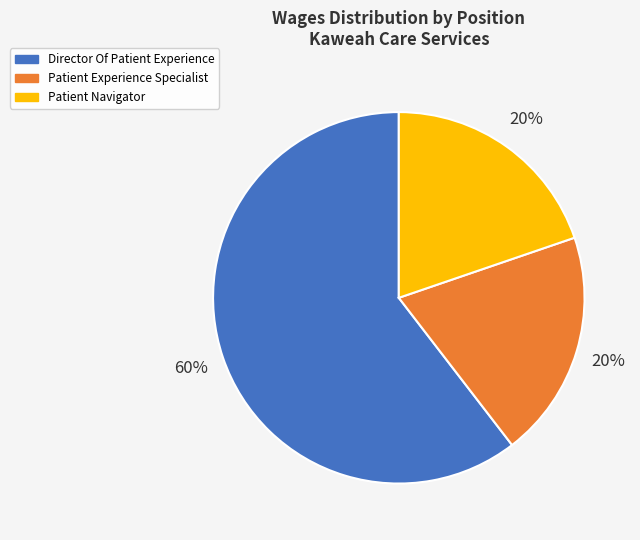

To the nearest percent, what percentage of the pie is Patient Experience Specialist?

20%